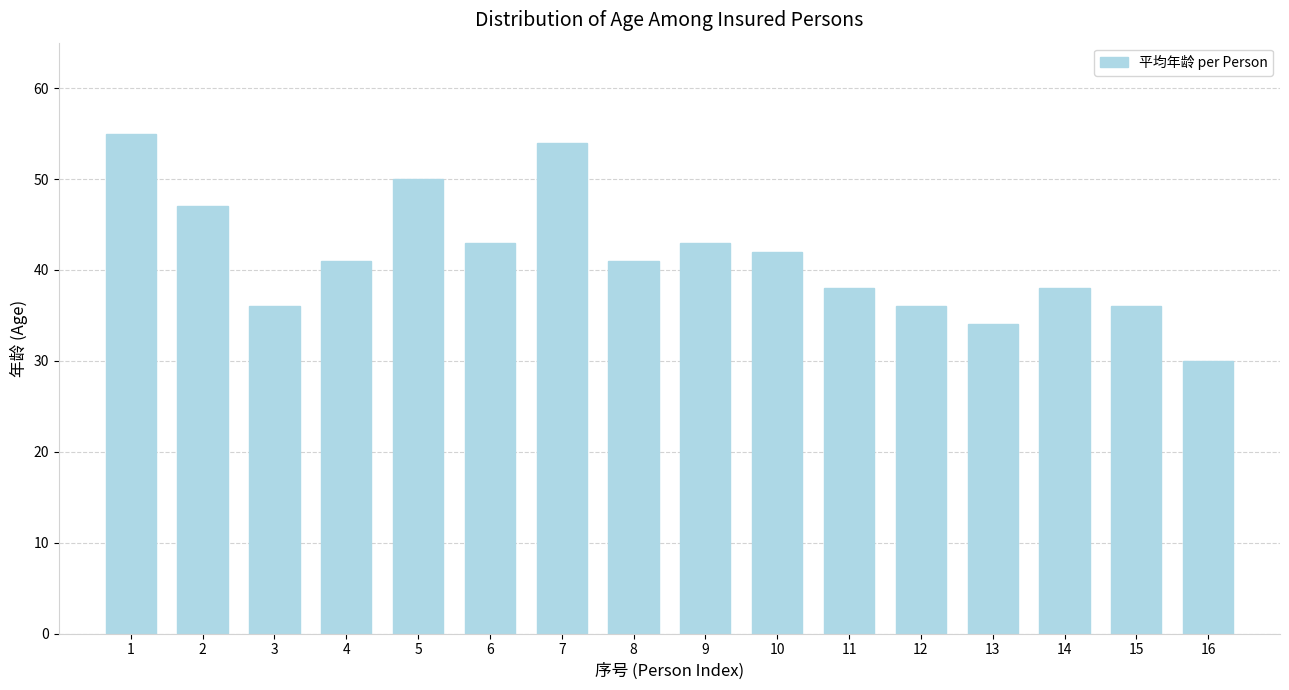

What value does the data have at 3, to the nearest 5?

35